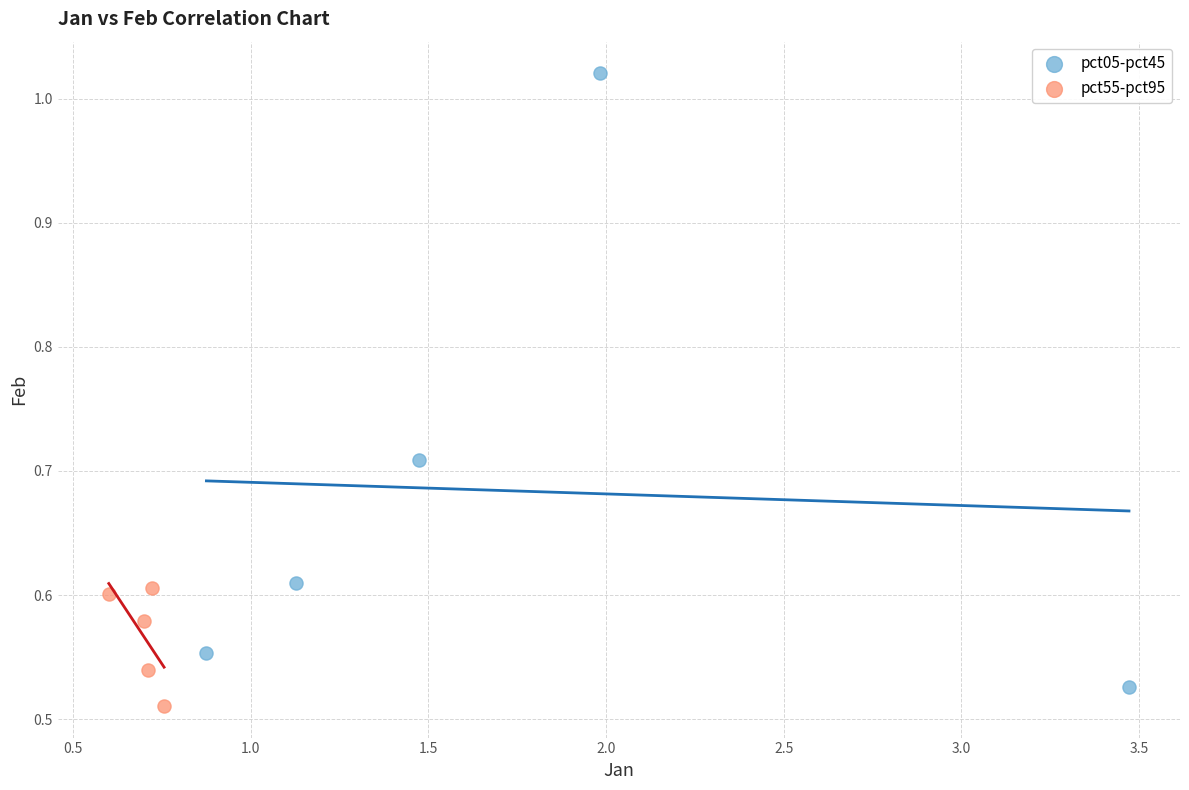

Which series has the largest Y range (max minus min)?

pct05-pct45